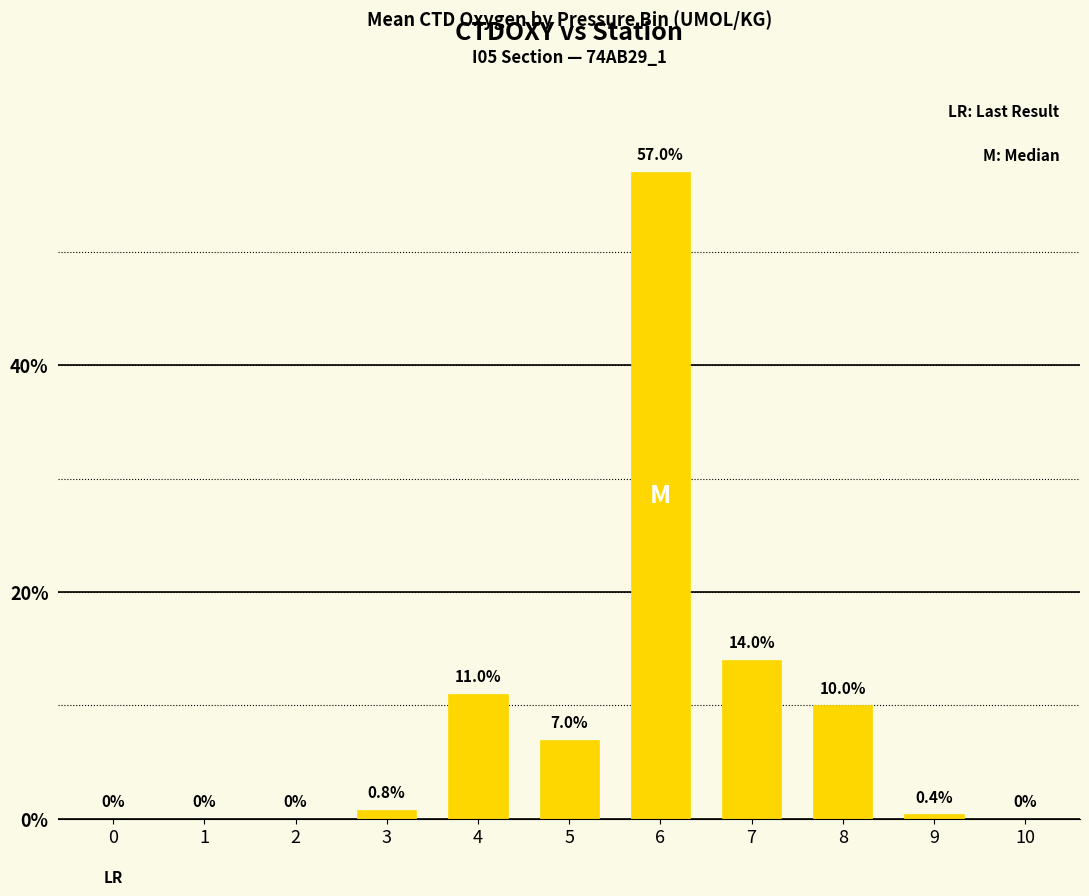

Reading right to left, what are all the values shown in this chart?

0.0	0.4	10.0	14.0	57.0	7.0	11.0	0.8	0.0	0.0	0.0